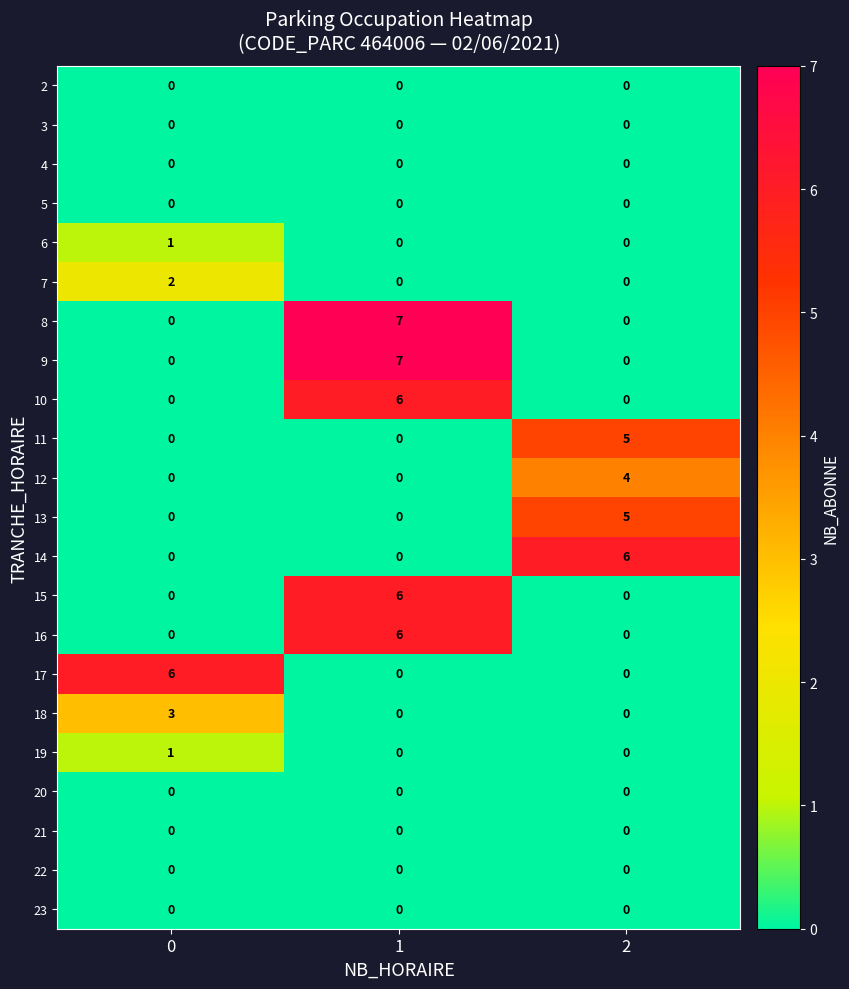

Count the 10 values in the range 0 to 6.

3